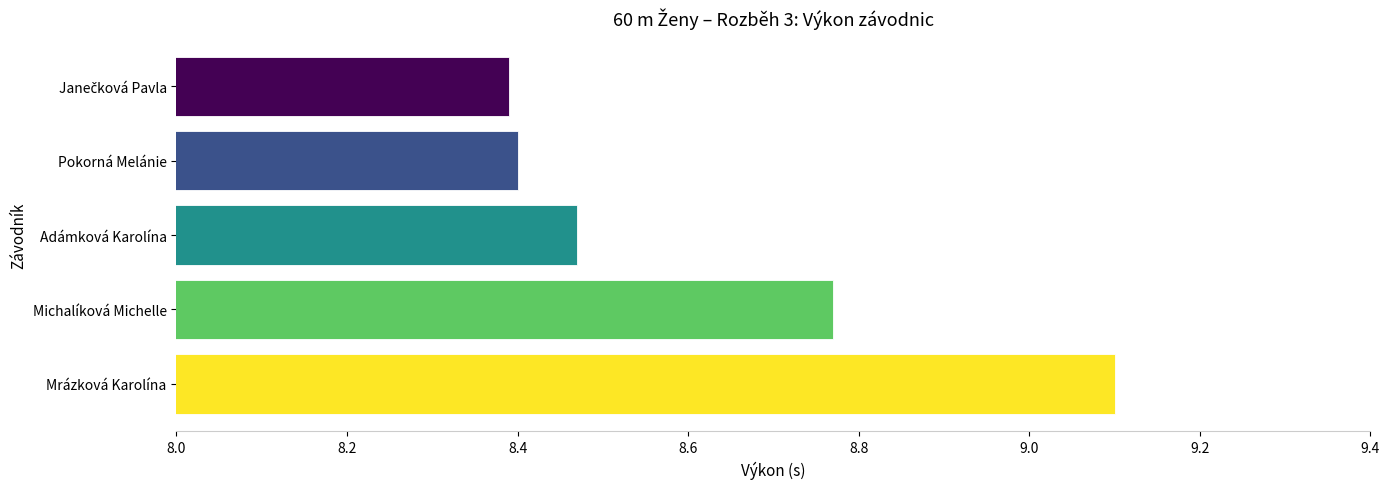

What position from the top is Mrázková Karolína?

5